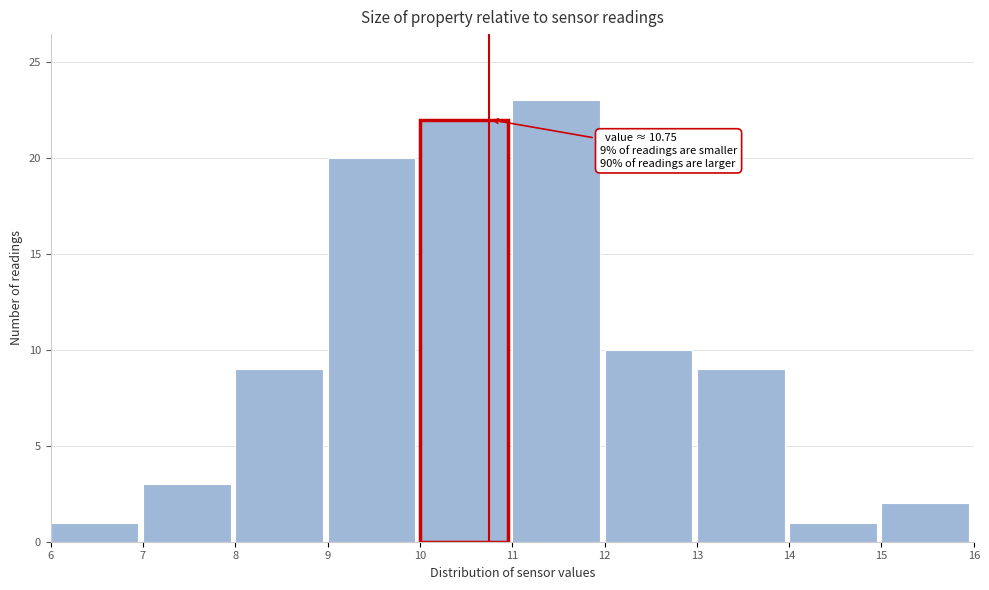

Over which range of the x-axis is the bar tallest?

11 to 12